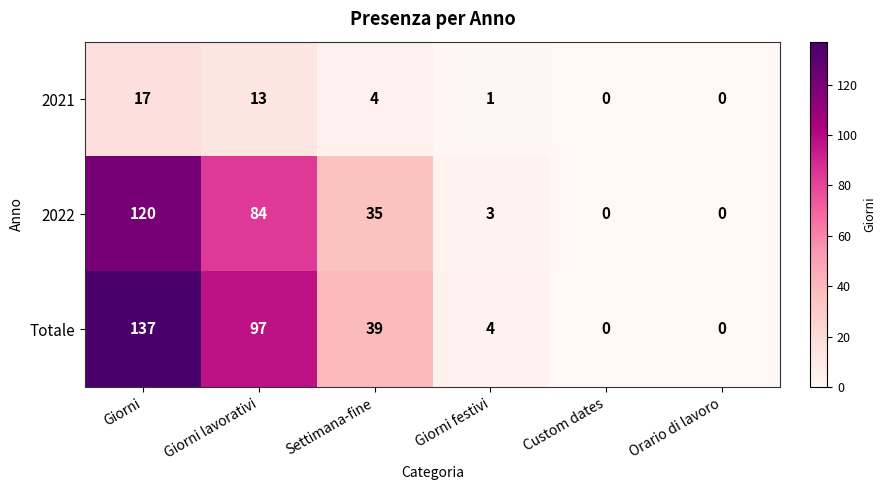

How many categories are shown in the chart?

6